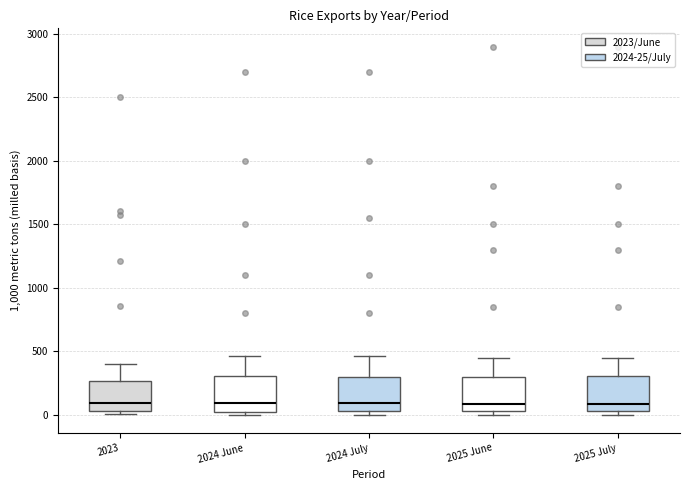

Reading left to right, read every box against the y-axis: the position of its median line, the range the box covers, and the ends of its whiskers. The values are not printed on the chart, so give them approximately, as read against the axis.

2023: median 100, box 0 to 250, whiskers 0 (just below the box's lower edge) to 400
2024 June: median 100, box 0 to 300, whiskers 0 (just below the box's lower edge) to 450
2024 July: median 100, box 50 to 300, whiskers 0 to 450
2025 June: median 100, box 50 to 300, whiskers 0 to 450
2025 July: median 100, box 50 to 300, whiskers 0 to 450